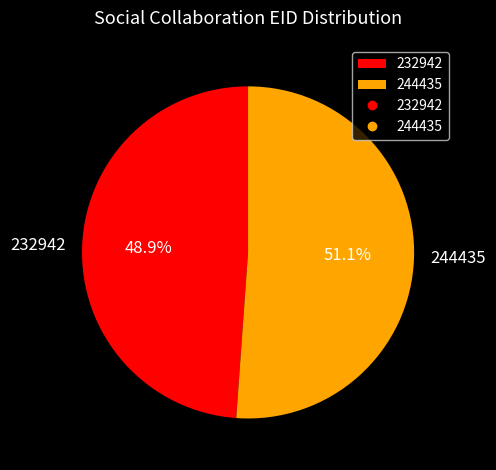

To the nearest percent, what percentage of the pie is 232942?

49%